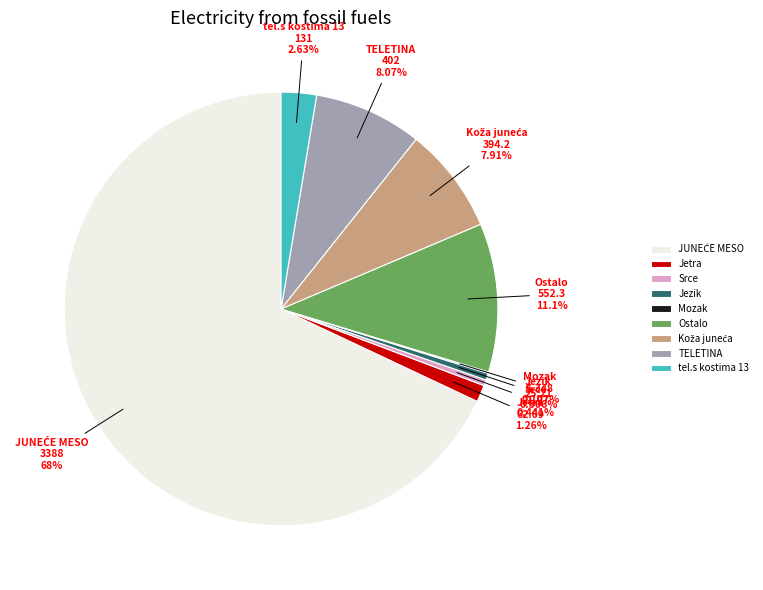

Is there a majority slice in this chart?

Yes